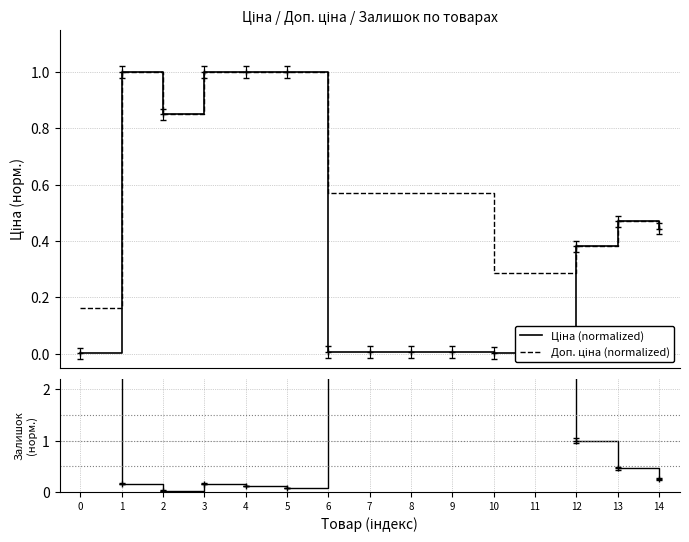

How many times do Залишок (норм.) and Доп. ціна (normalized) cross each other?

3